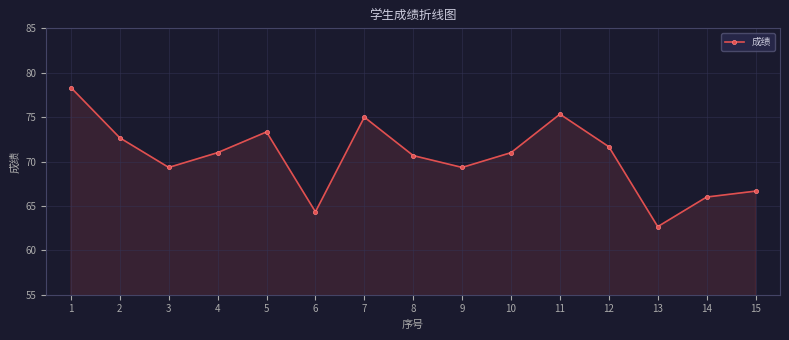

What is the sum of all values?

1057.3